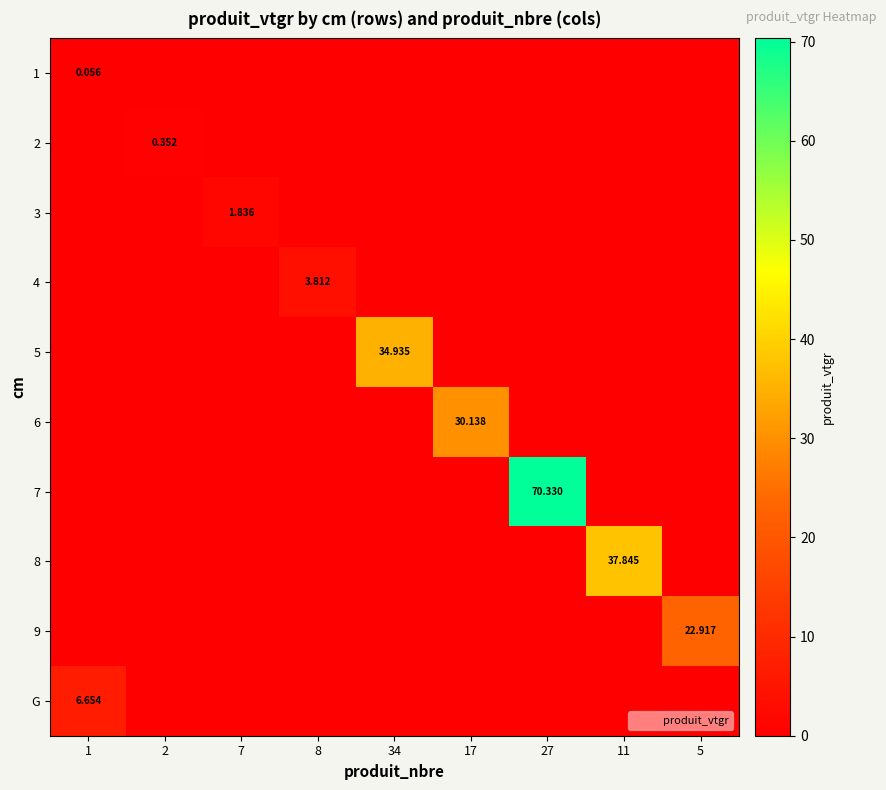

At which category is the sum across all series the highest?

27